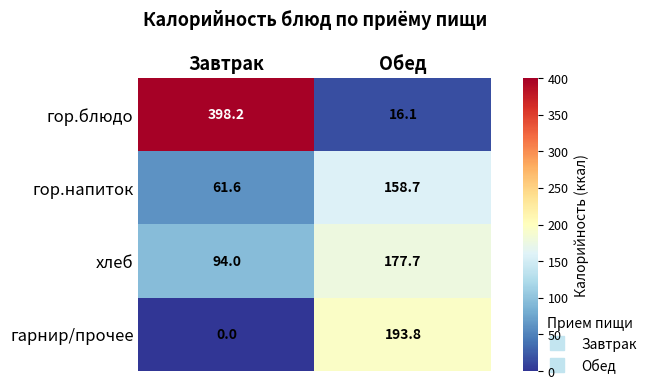

What is the difference between the maximum and minimum values in the гор.напиток series?

97.1